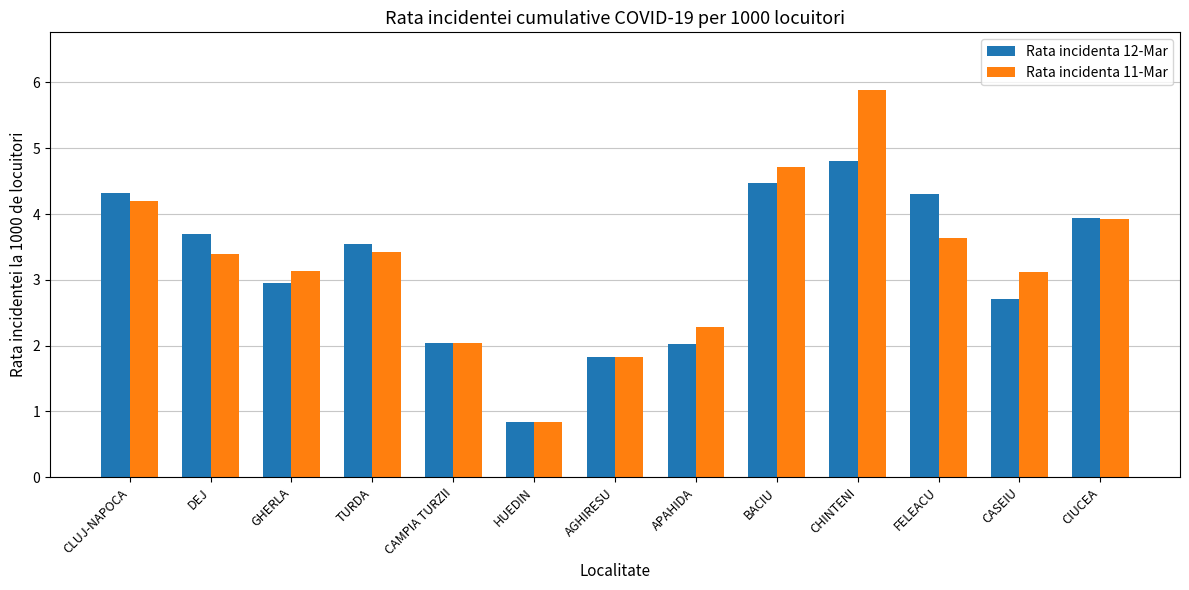

What is the value of the Rata incidenta 11-Mar bar at the 6th from the left?

0.8